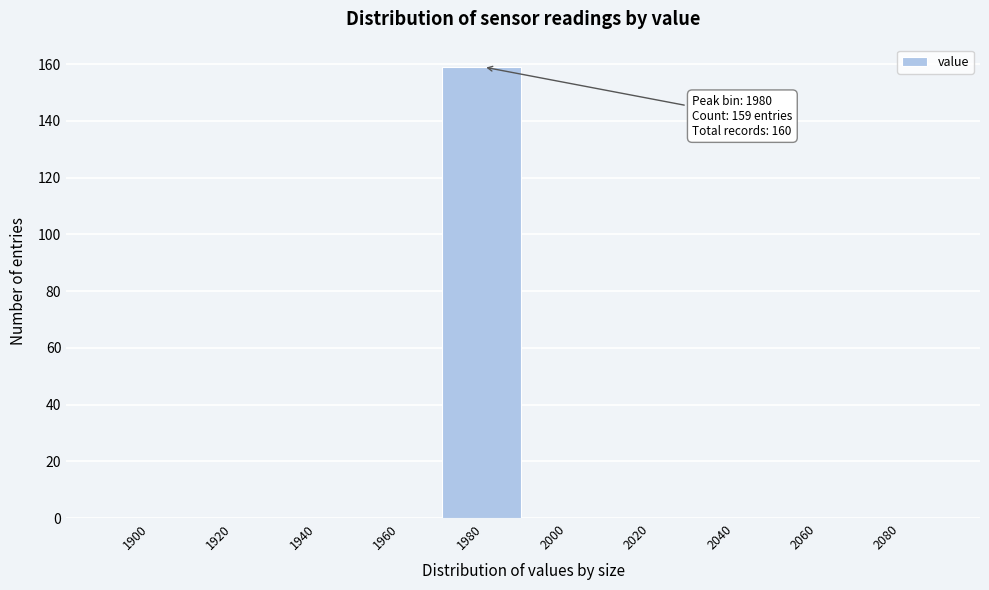

Reading left to right, what are all the values shown in this chart?

1900=0	1920=0	1940=0	1960=0	1980=159	2000=0	2020=0	2040=0	2060=0	2080=0